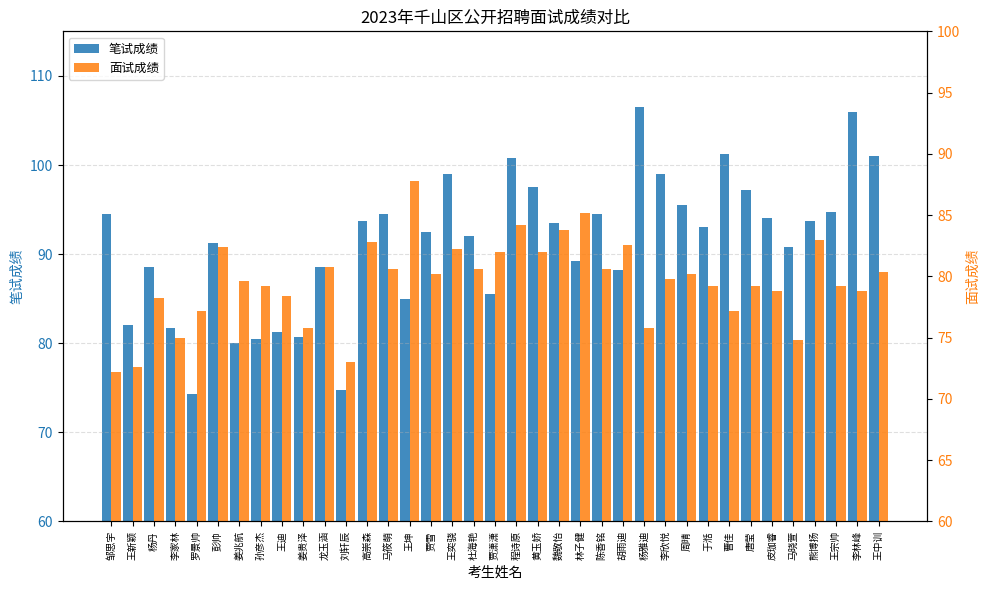

How many data points in 面试成绩 are less than 79?

13